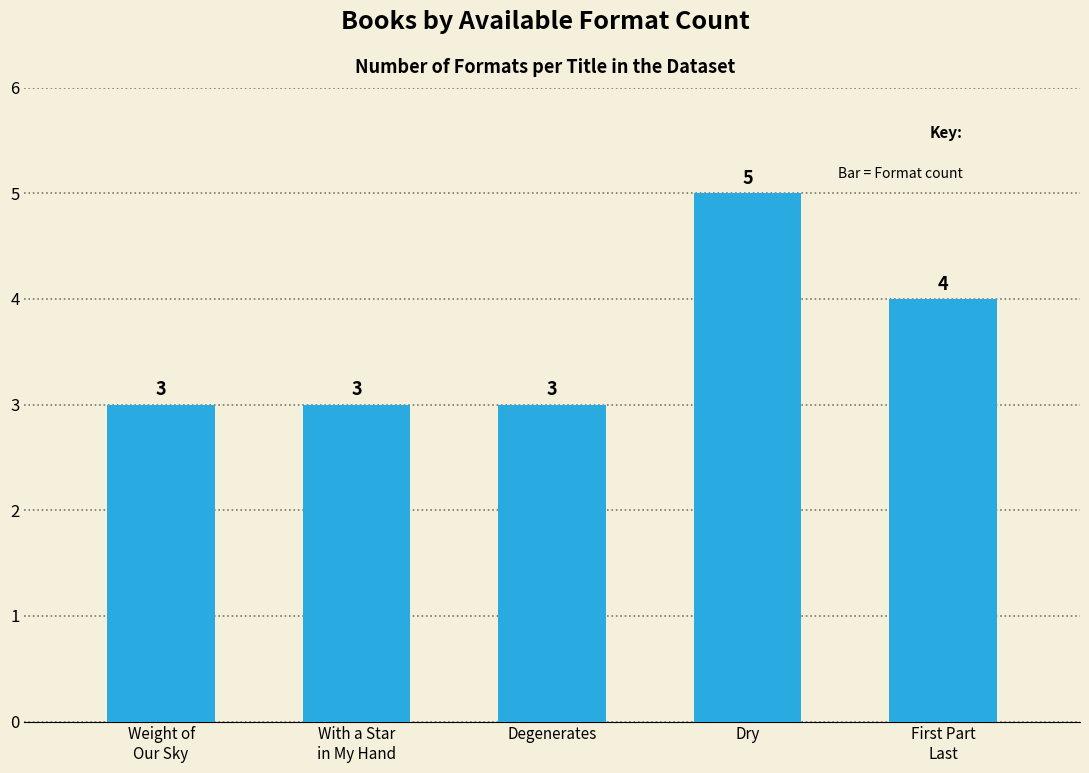

True or false: the data shows 2 at First Part
Last.

False